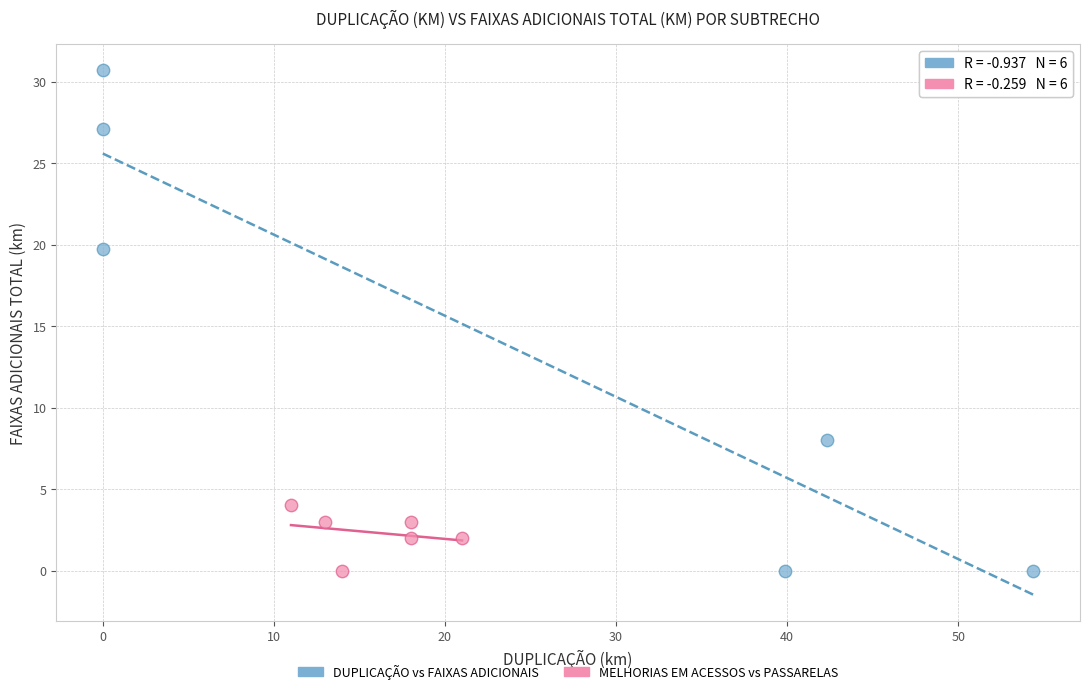

What are all the series names shown in the legend?

DUPLICAÇÃO vs FAIXAS ADICIONAIS, MELHORIAS EM ACESSOS vs PASSARELAS